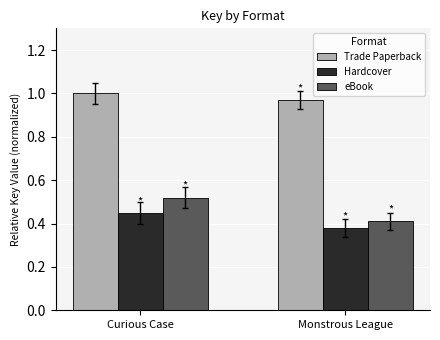

Is it true that eBook equals 0.4 at Monstrous League?

True